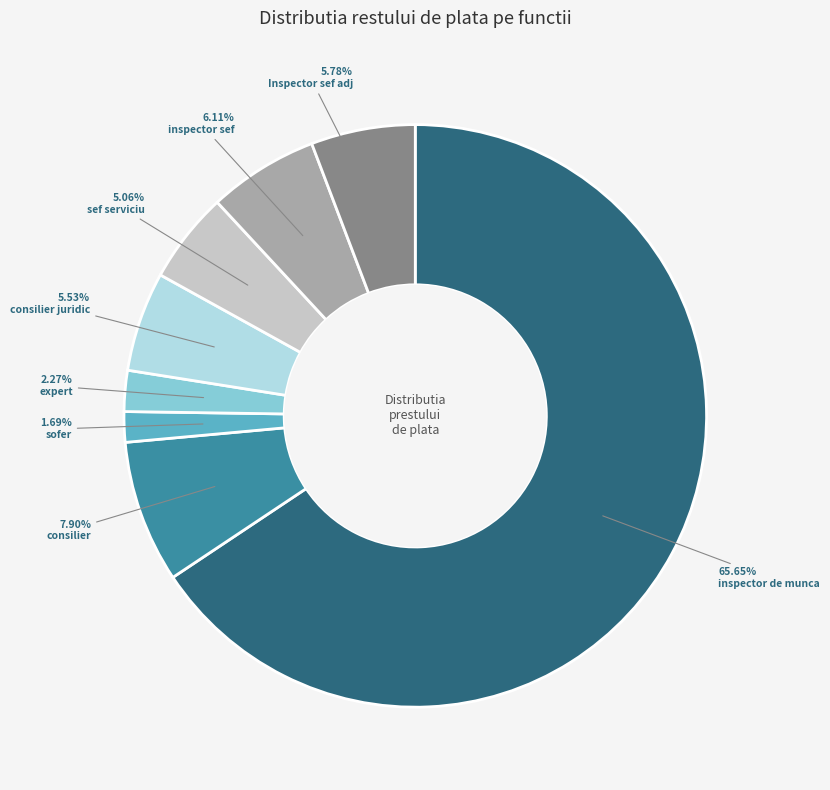

What percentage is the Inspector sef adj slice, to the nearest percent?

6%